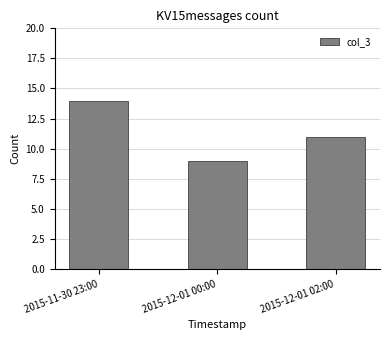

How many distinct data groups are displayed?

1